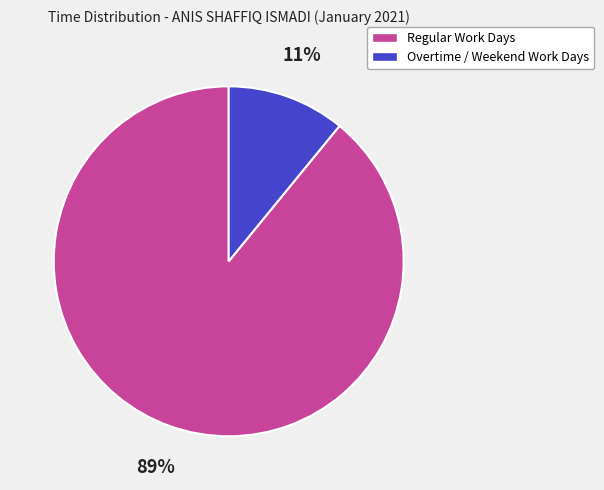

To the nearest percent, what is the average slice percentage?

50%